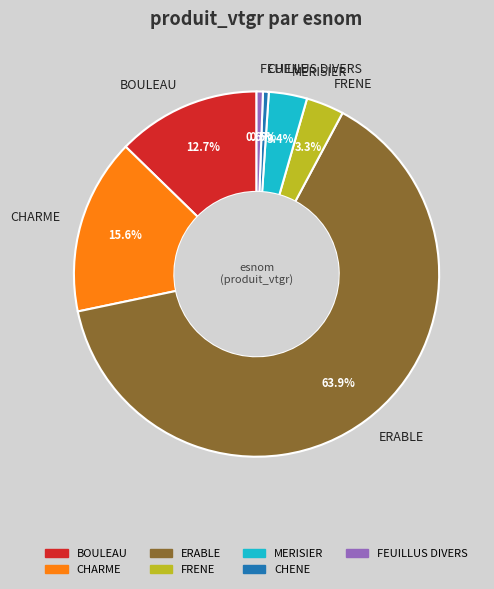

To the nearest percent, what is the average slice percentage?

14%